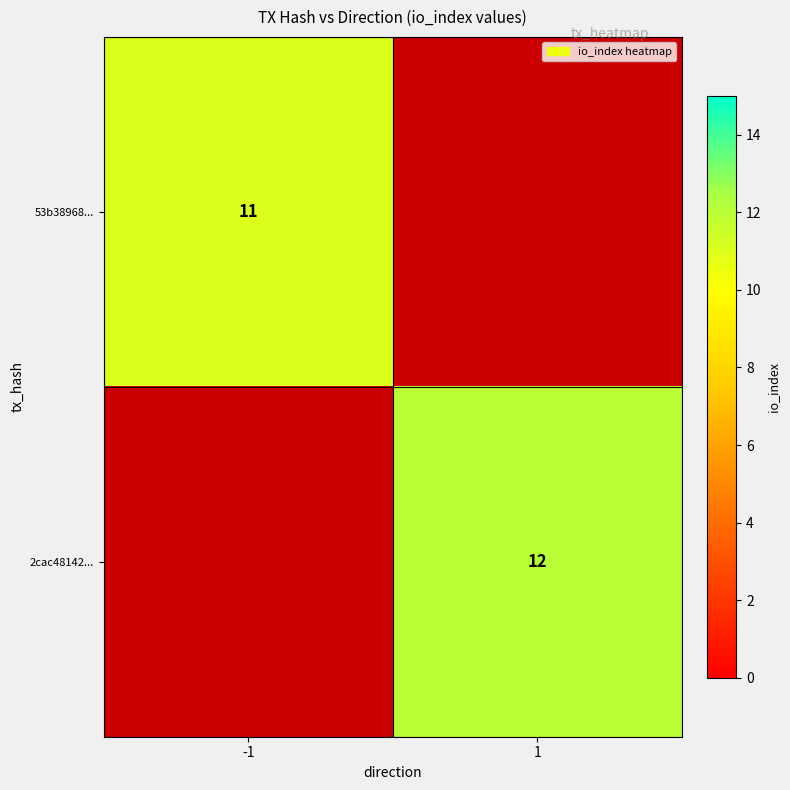

The 2cac48142... series shows 7 at 1. True or false?

False